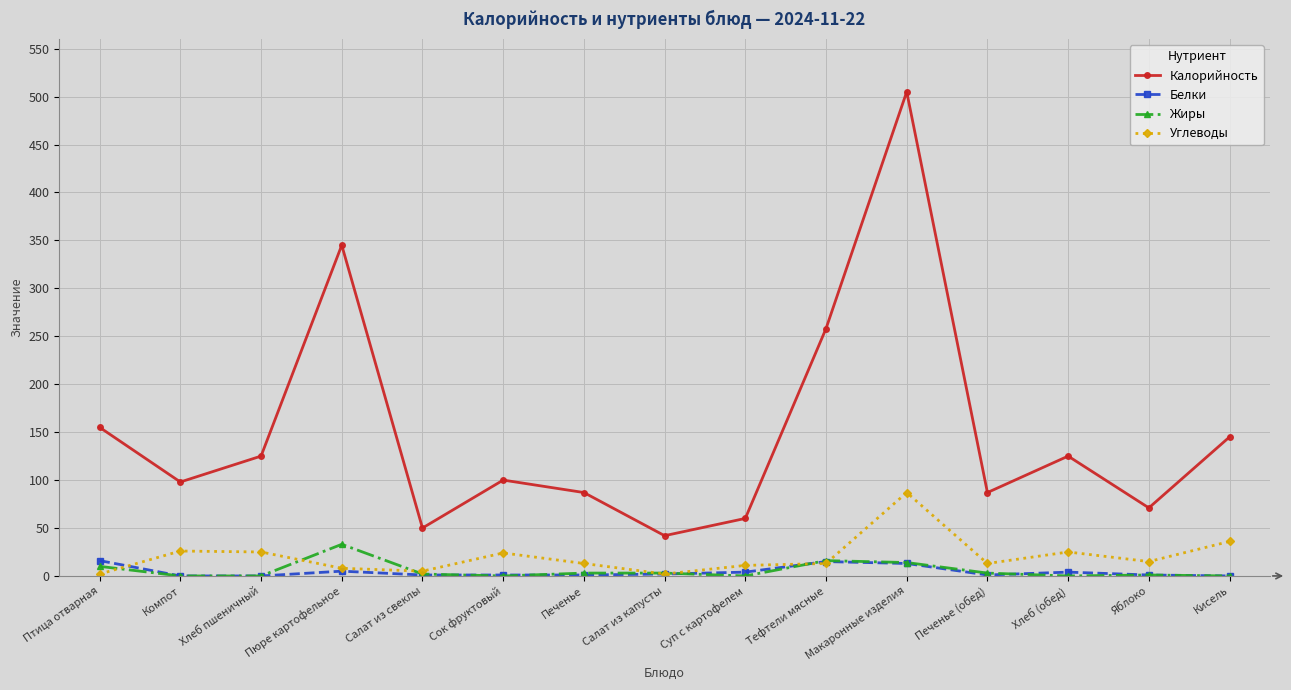

What is the label of the 10th point from the right?

Сок фруктовый